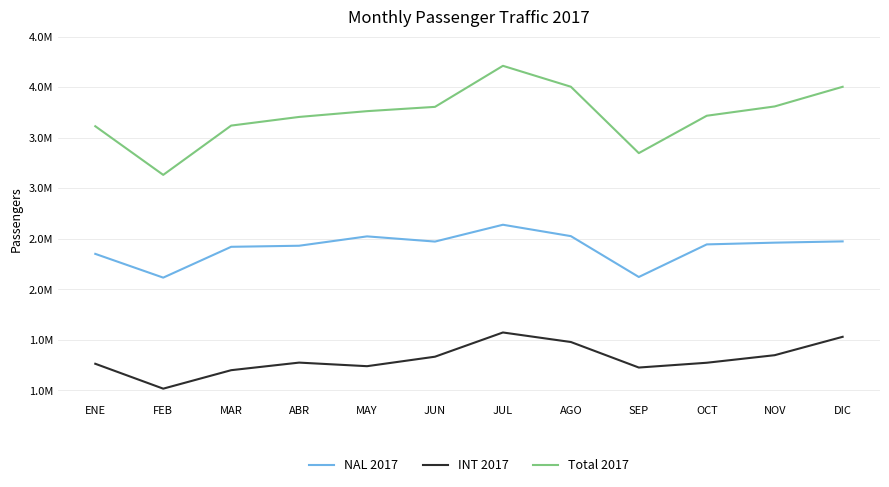

What are all the series names shown in the legend?

NAL 2017, INT 2017, Total 2017